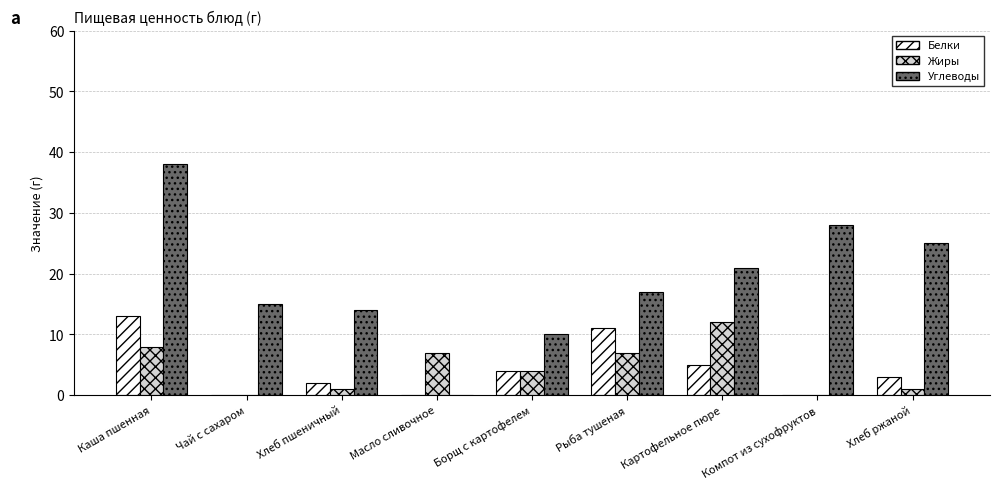

What is the sum of the Жиры values at Борщ с картофелем and Каша пшенная?

12